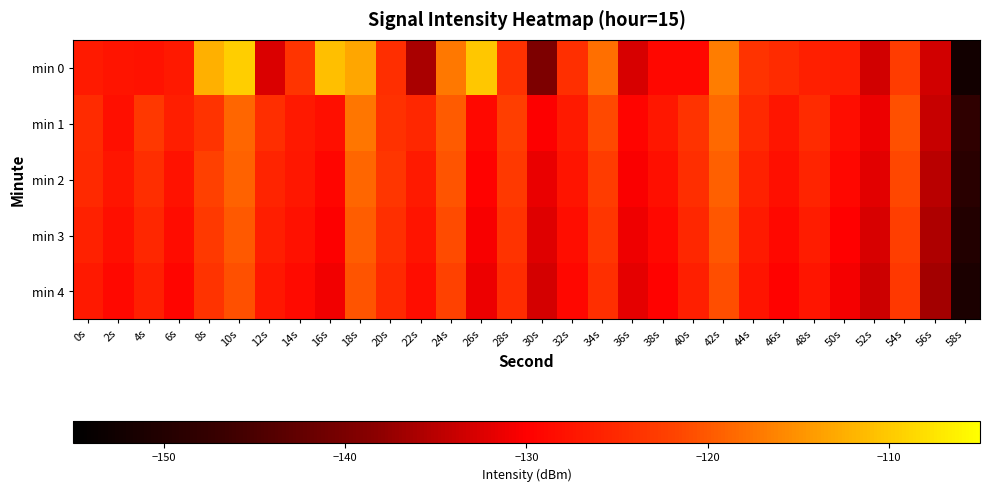

What is the difference between the highest and lowest values at 36s?

3.4